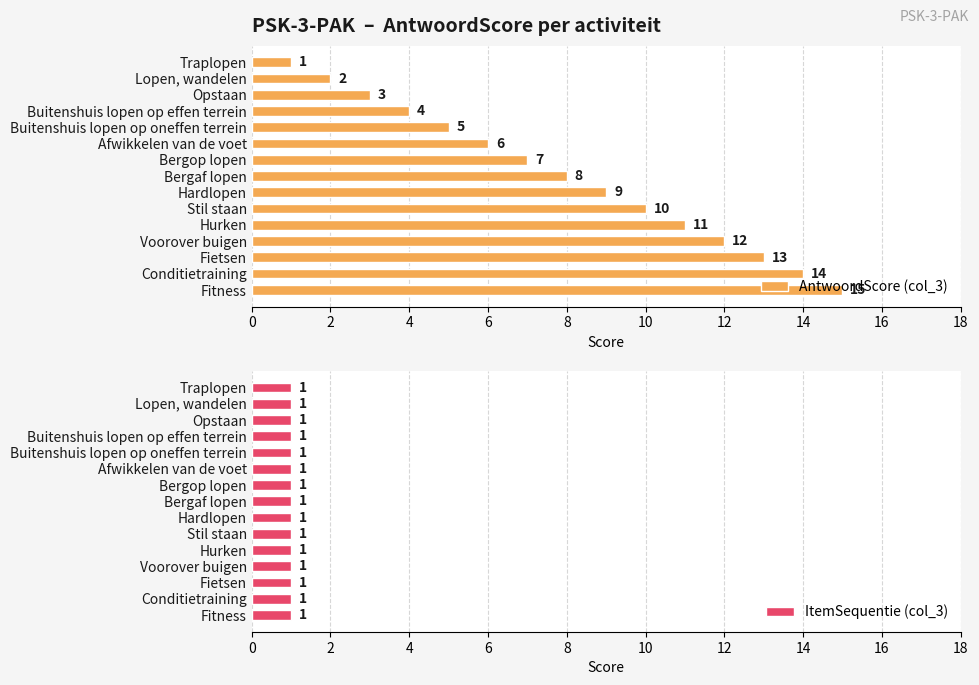

How many values in the AntwoordScore (col_3) series are below 8?

7